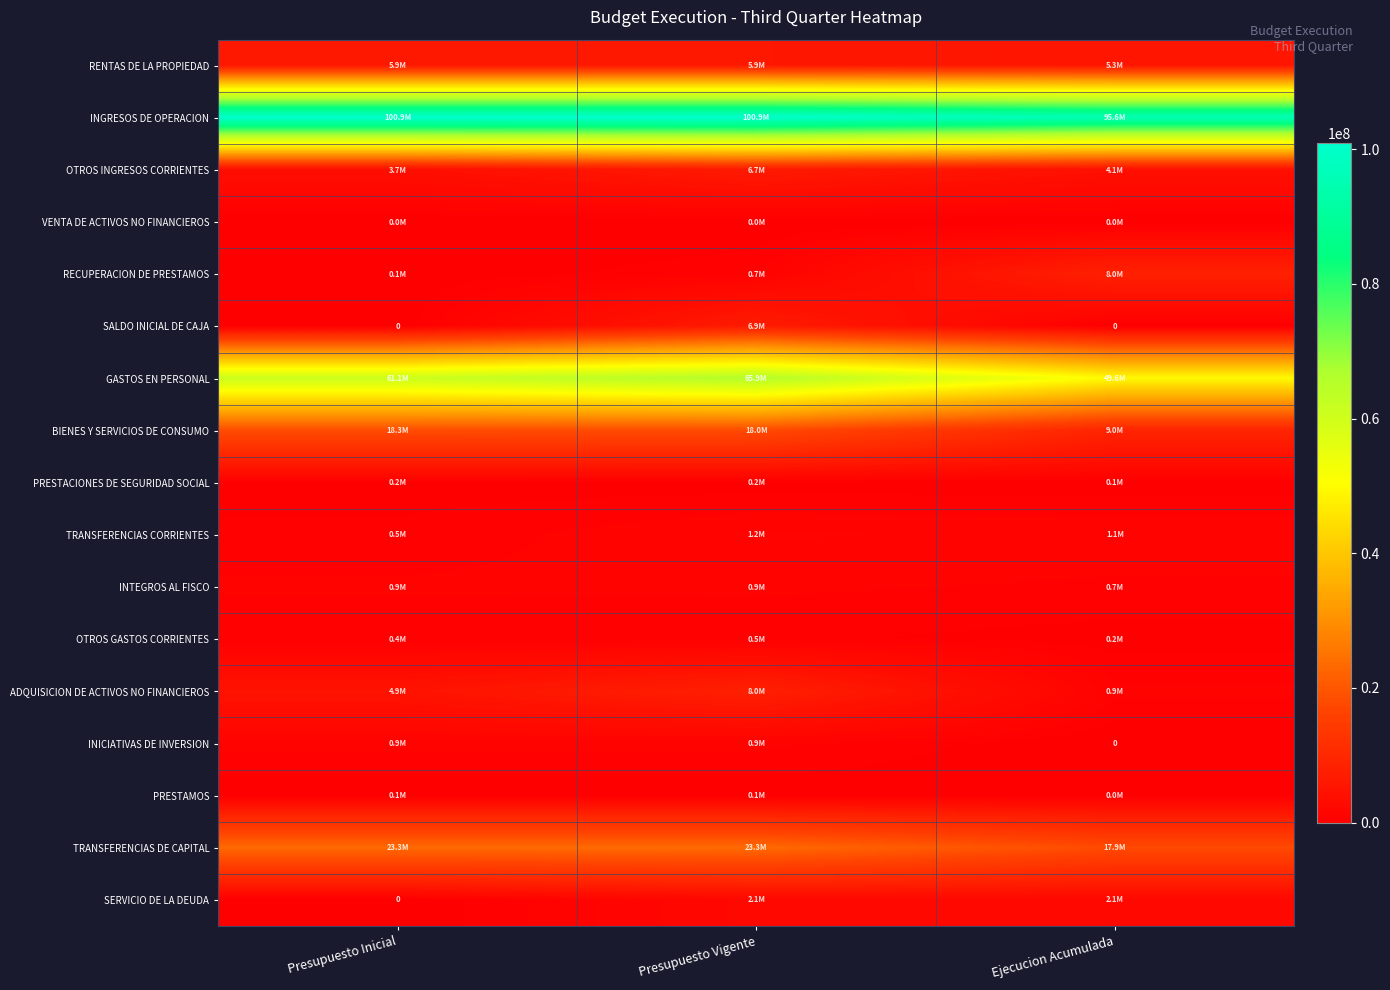

What is the average value of the INTEGROS AL FISCO series?

817332